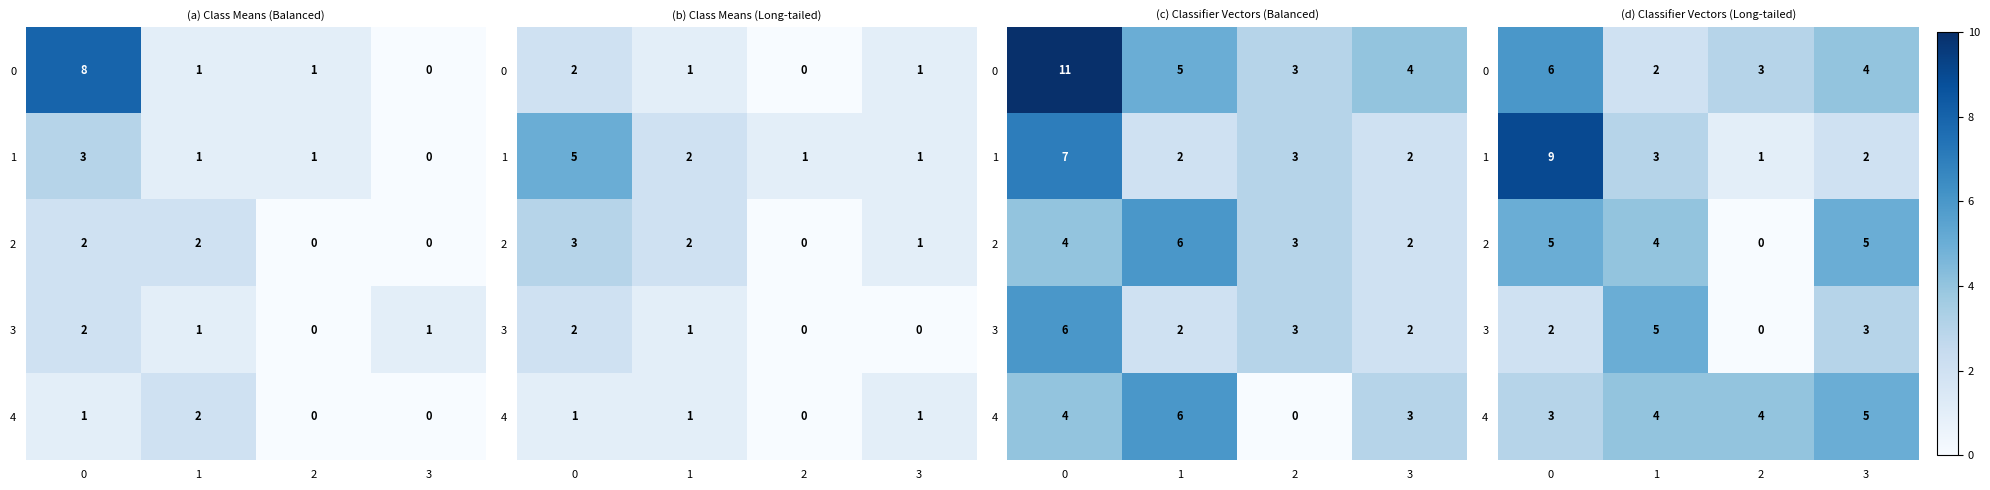

What is the total value across all series at 0?

25